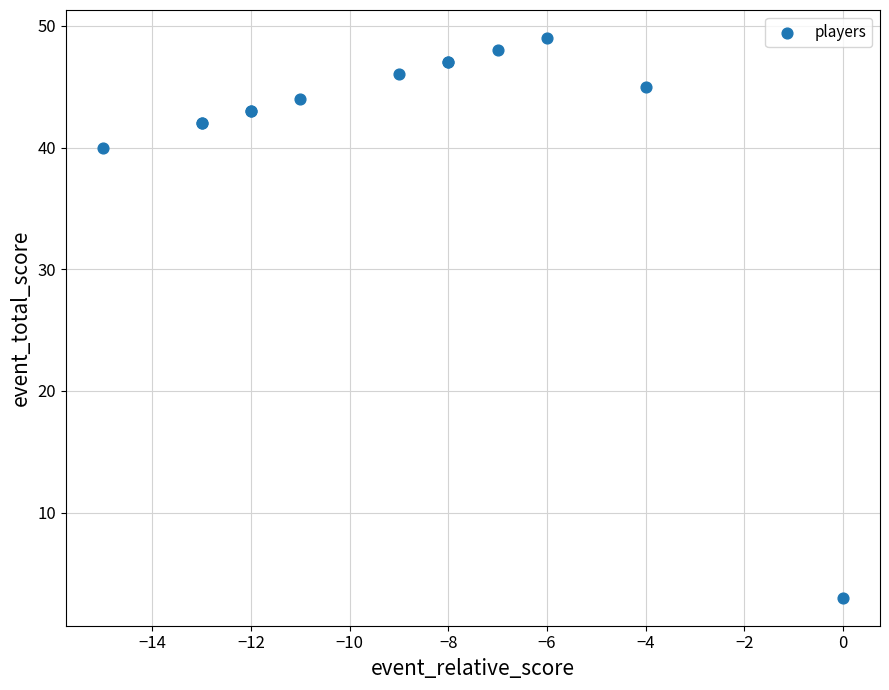

What Y value in the scatter plot is closest to 26?

40